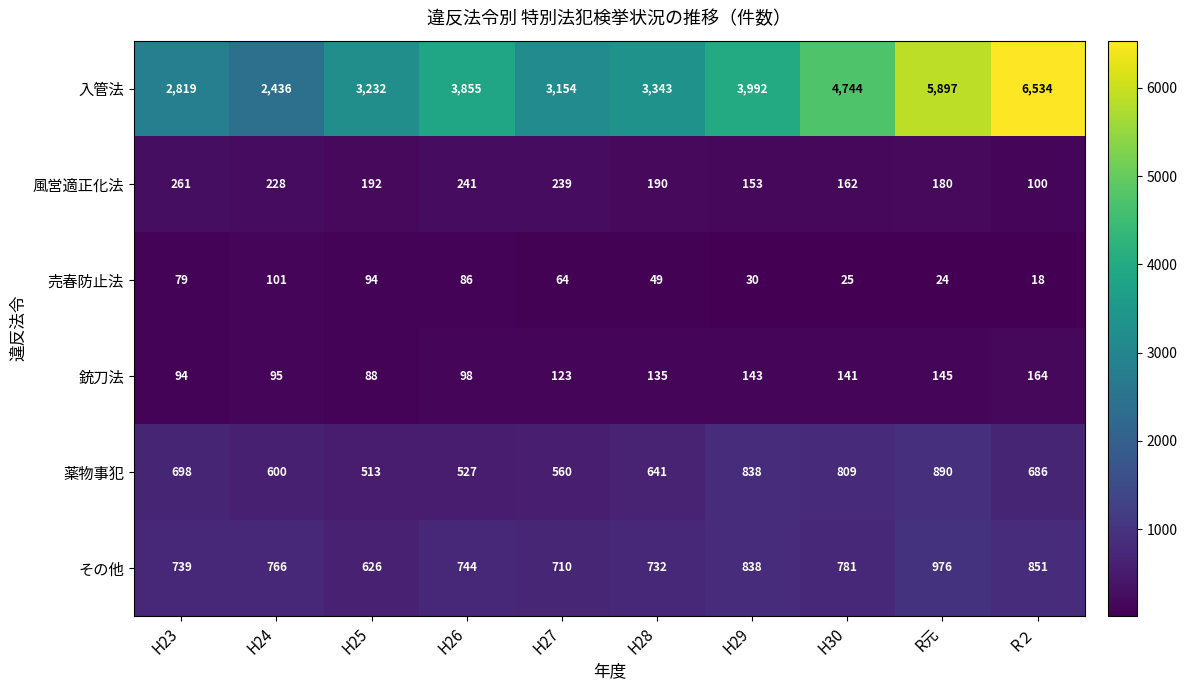

What is the maximum value for 薬物事犯?

890